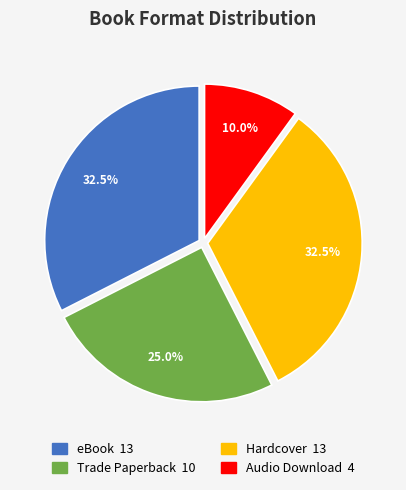

How many slices are in this pie chart?

4